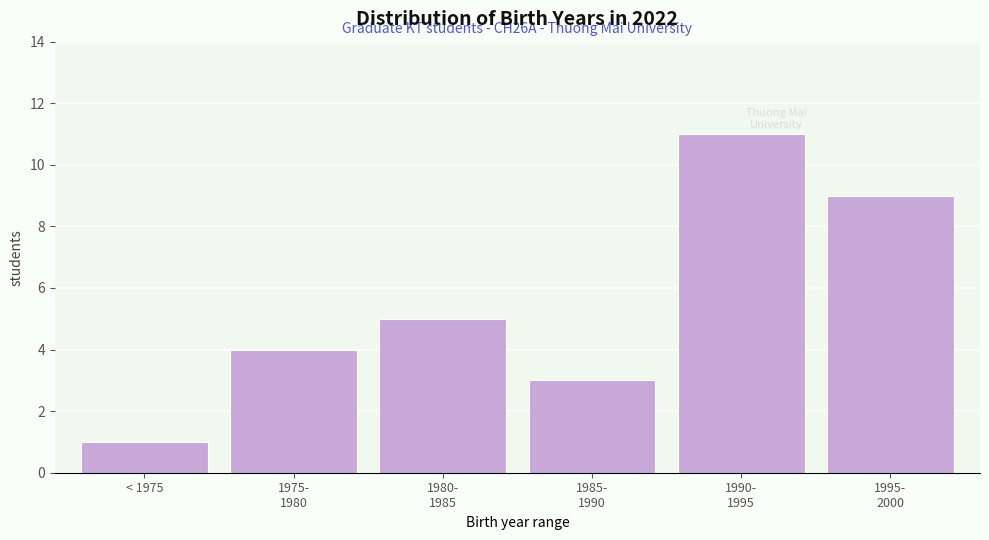

Reading right to left, transcribe all the data shown in this chart.

9	11	3	5	4	1